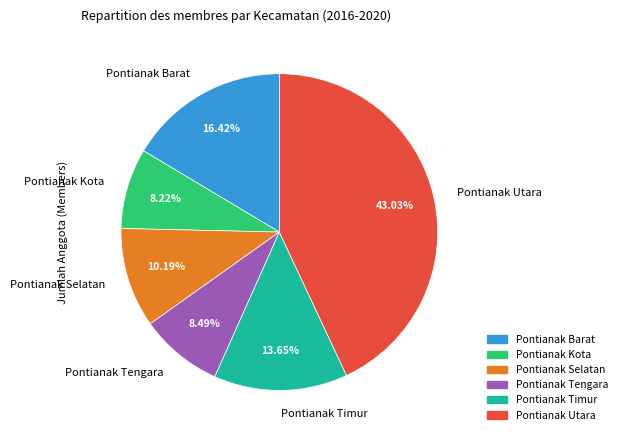

How many segments does this pie chart have?

6